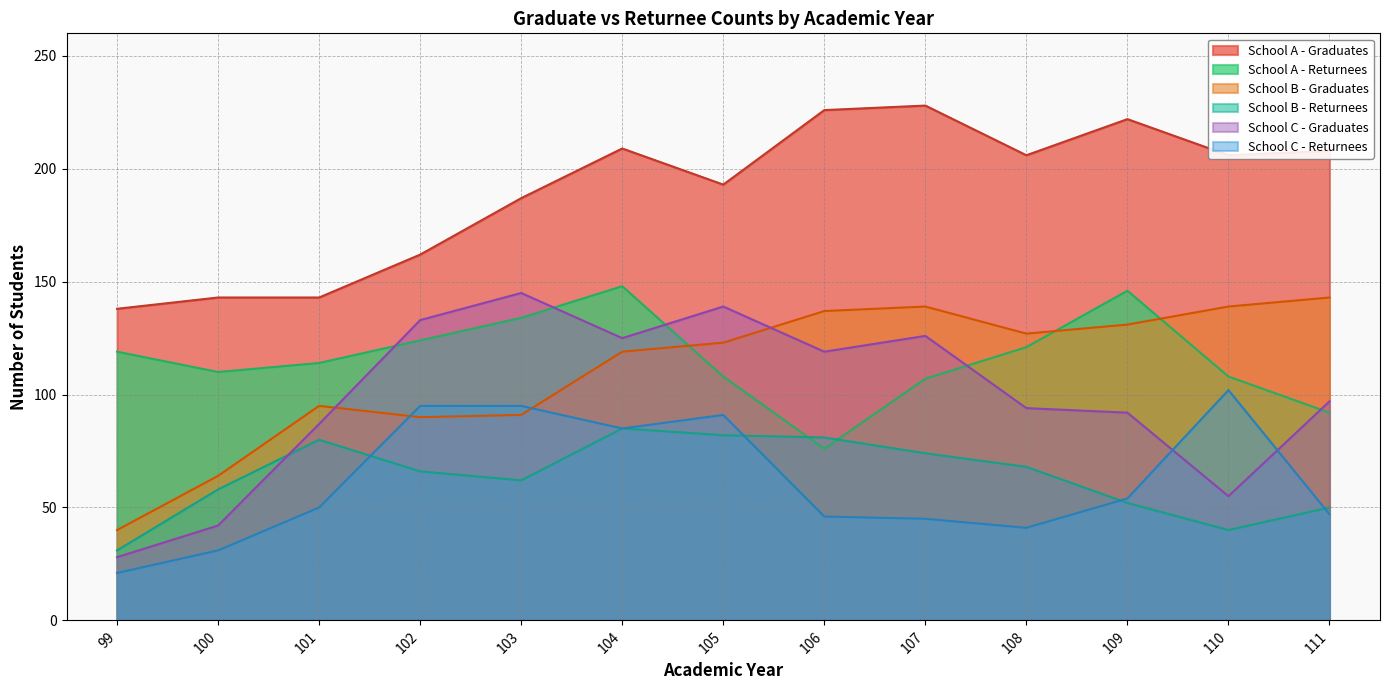

What is the average value of the School B - Returnees series?

64